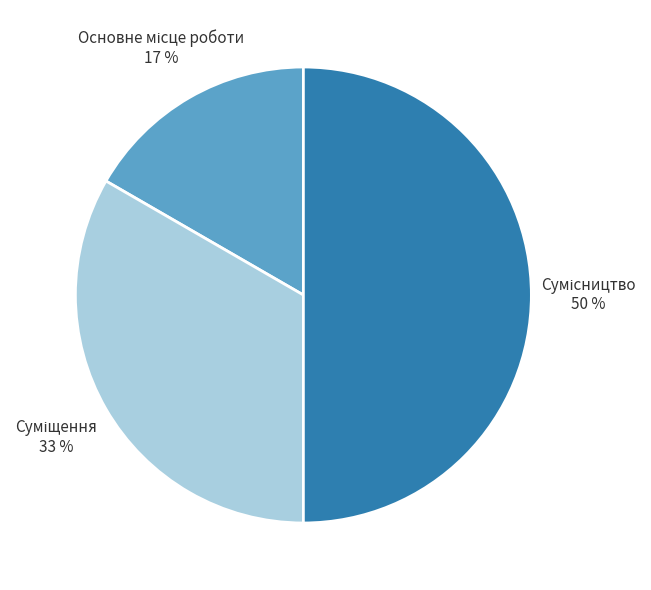

To the nearest percent, what is the average slice percentage?

33%